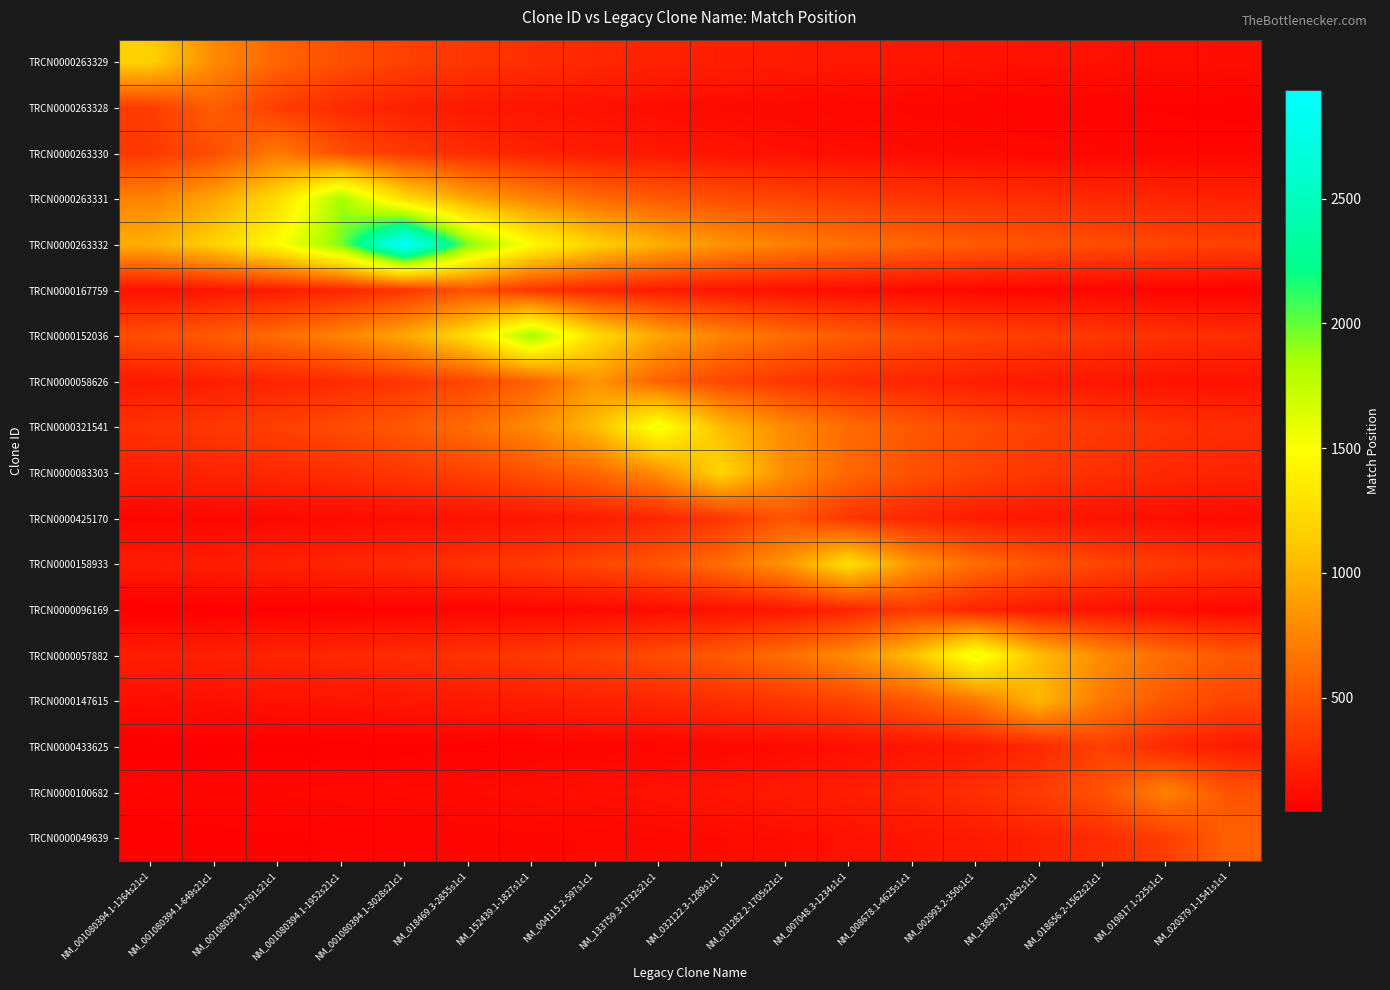

Rank the series at NM_007048.3-1234s1c1 from highest to lowest value.

TRCN0000158933, TRCN0000057882, TRCN0000263332, TRCN0000321541, TRCN0000083303, TRCN0000152036, TRCN0000147615, TRCN0000263331, TRCN0000425170, TRCN0000058626, TRCN0000096169, TRCN0000100682, TRCN0000263329, TRCN0000049639, TRCN0000433625, TRCN0000263330, TRCN0000167759, TRCN0000263328